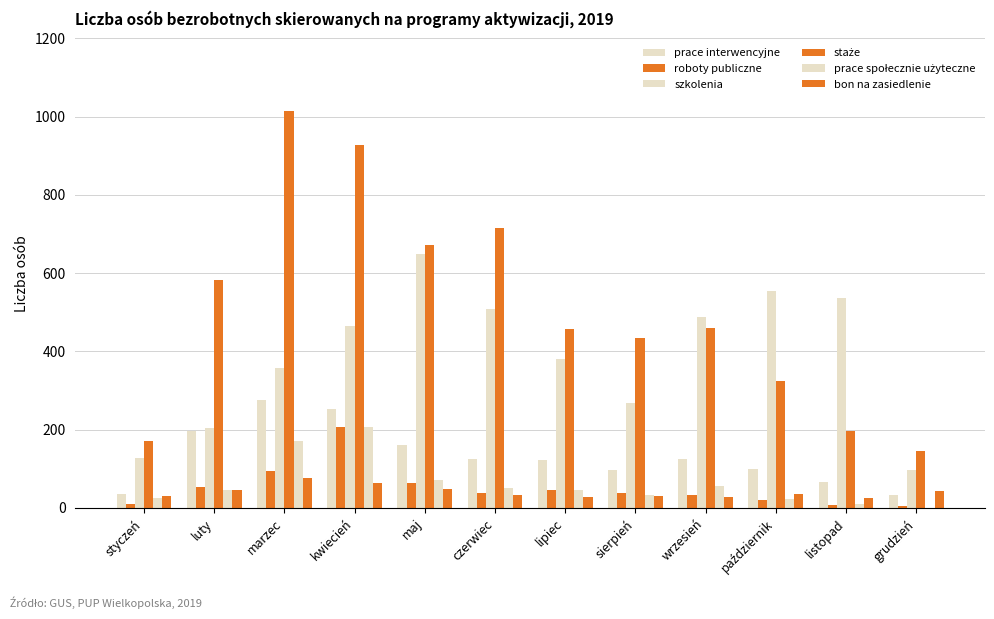

How many categories are shown in the chart?

12